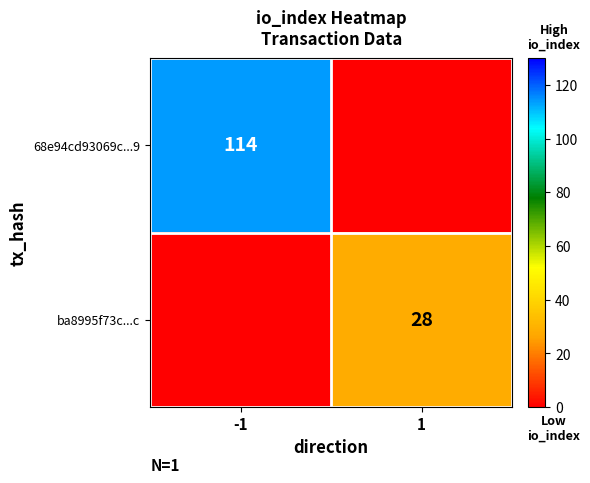

The value of 68e94cd93069c...9 at -1 is 27. True or false?

False